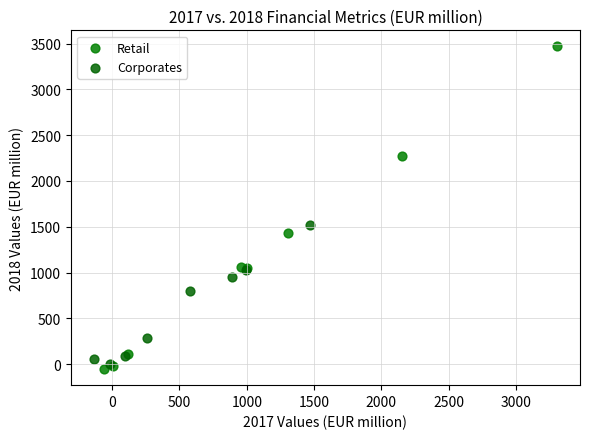

Which series reaches the maximum Y coordinate?

Retail